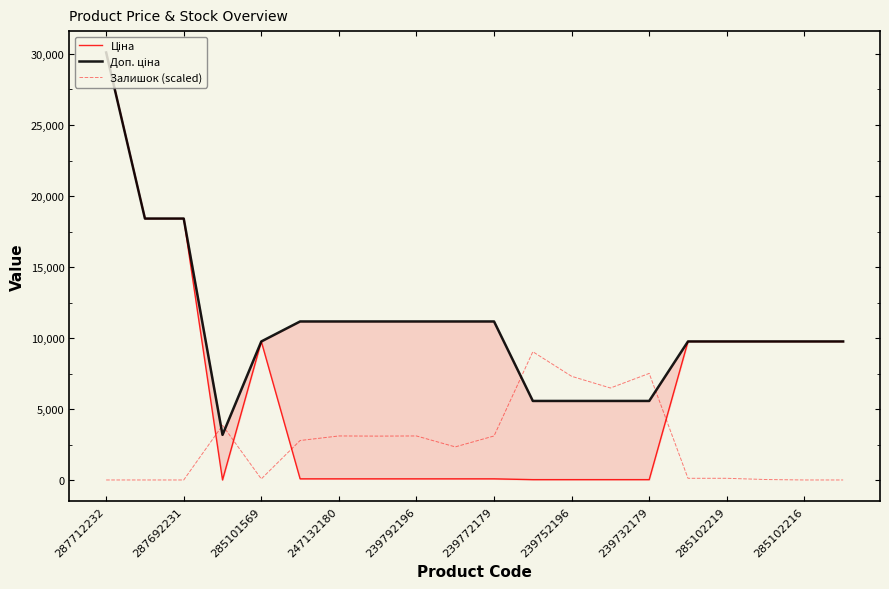

True or false: Залишок (scaled) has a value of 106.8 at 285101569.

True